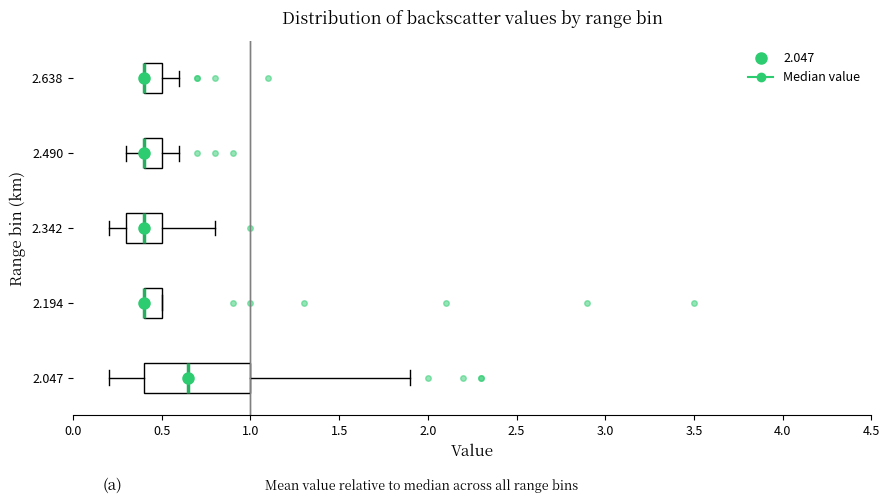

Comparing the boxes themselves (not the whiskers), which one is the widest?

2.047